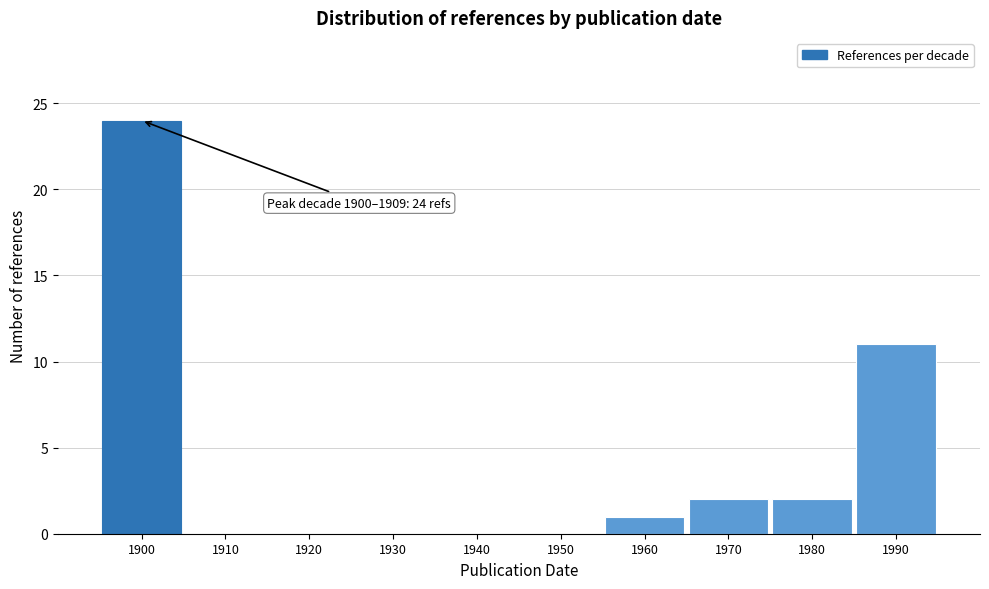

Reading right to left, list all the values displayed in this chart.

1990=11	1980=2	1970=2	1960=1	1950=0	1940=0	1930=0	1920=0	1910=0	1900=24